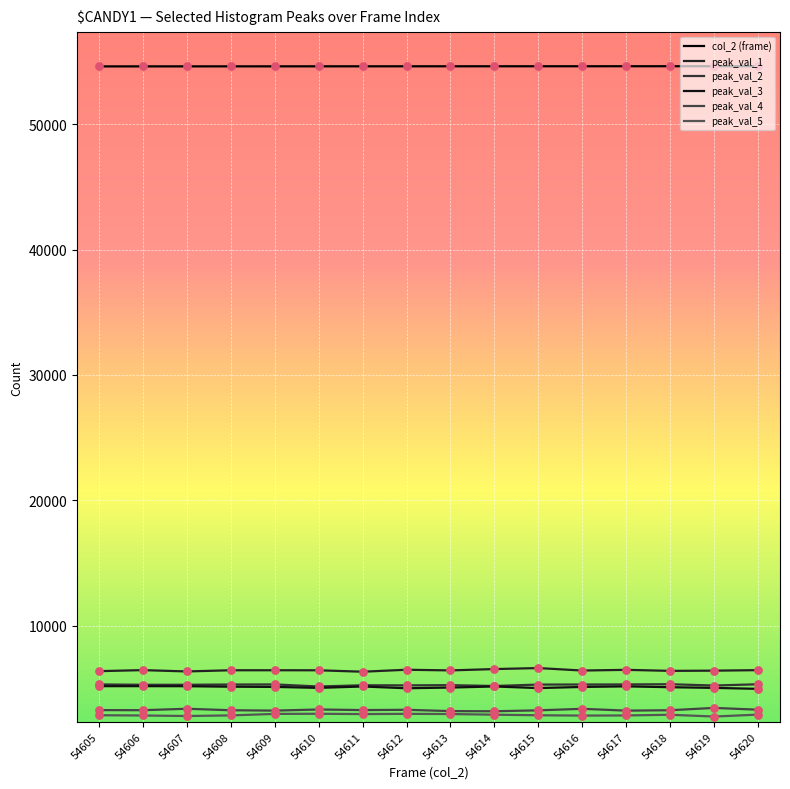

Does the chart have visible grid lines?

Yes